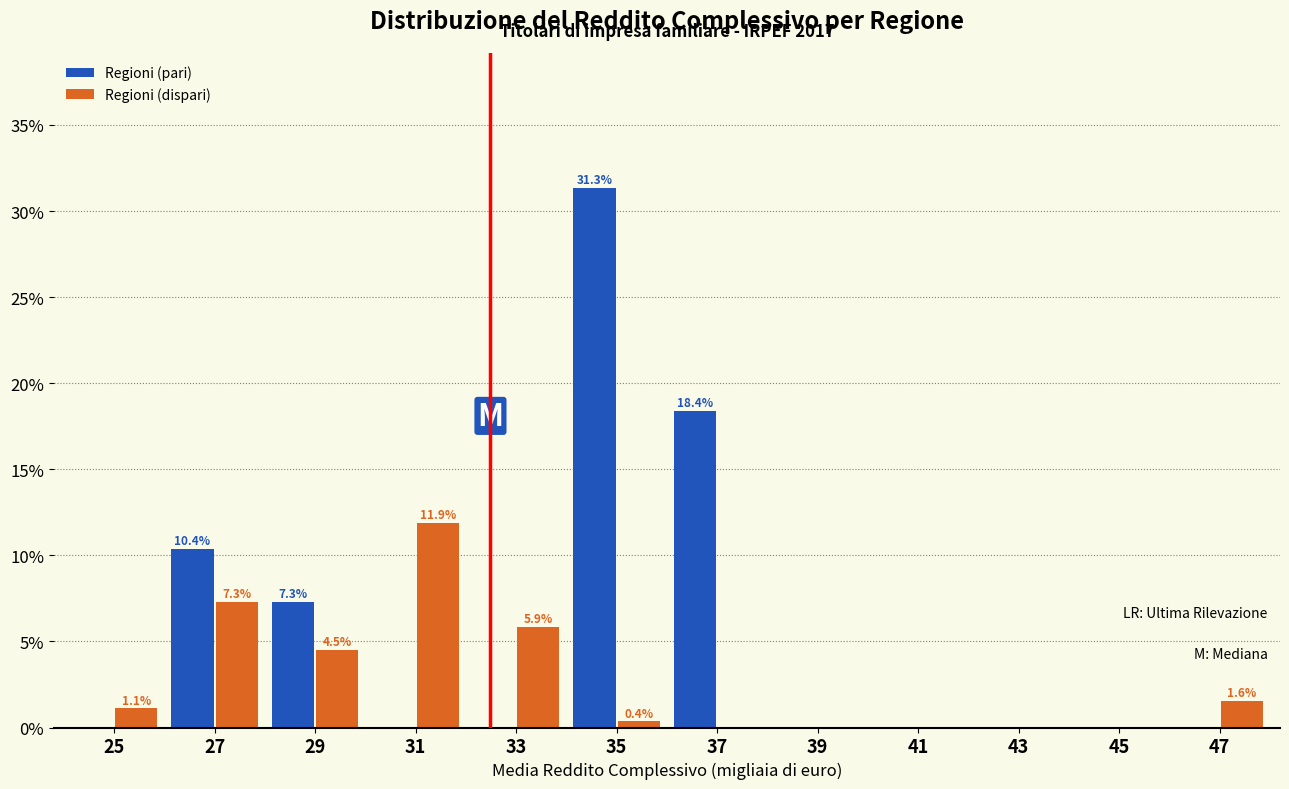

Reading left to right, what are all the values shown in this chart?

Regioni (pari): 25=0.0	27=10.4	29=7.3	31=0.0	33=0.0	35=31.3	37=18.4	39=0.0	41=0.0	43=0.0	45=0.0	47=0.0
Regioni (dispari): 25=1.1	27=7.3	29=4.5	31=11.9	33=5.9	35=0.4	37=0.0	39=0.0	41=0.0	43=0.0	45=0.0	47=1.6